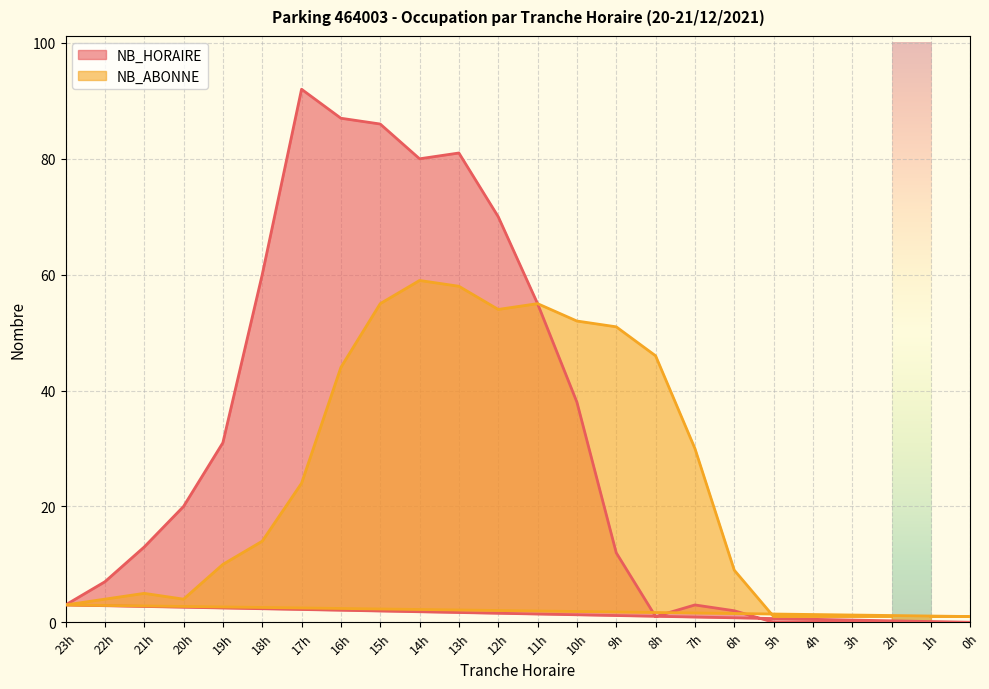

At which category is the sum across all series the highest?

15h